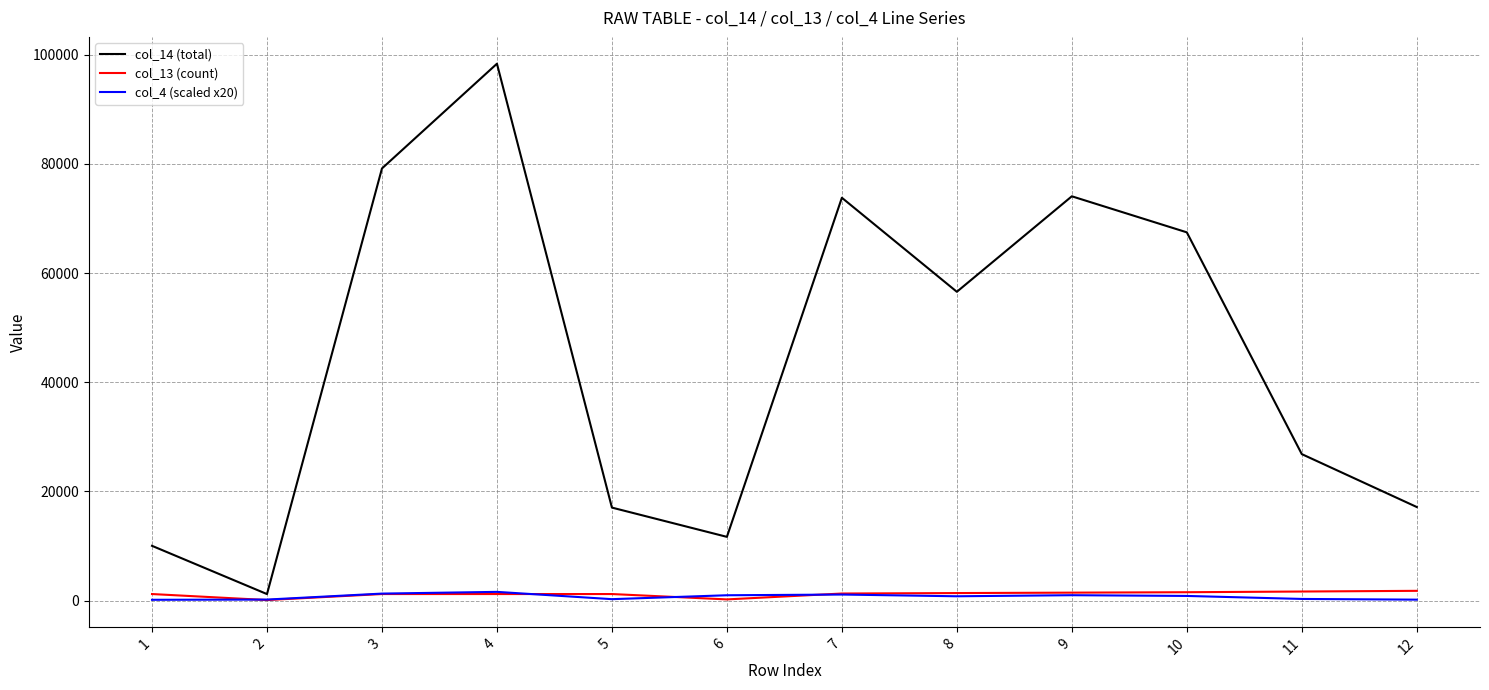

What are all the series names shown in the legend?

col_14 (total), col_13 (count), col_4 (scaled x20)